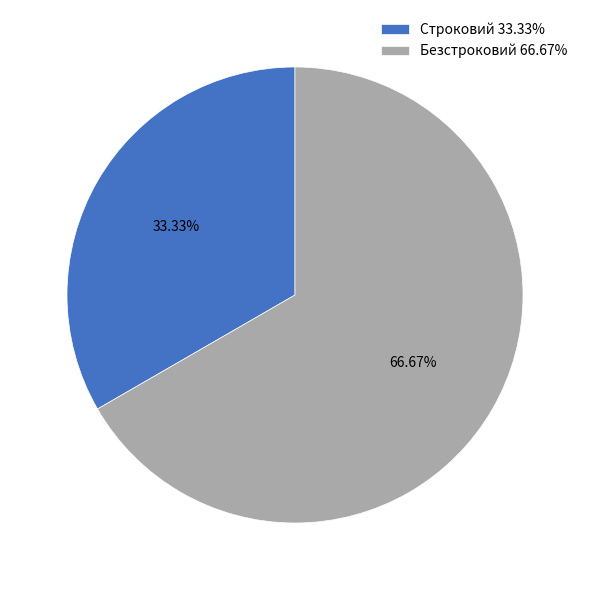

Which category has the biggest portion of the pie?

Безстроковий